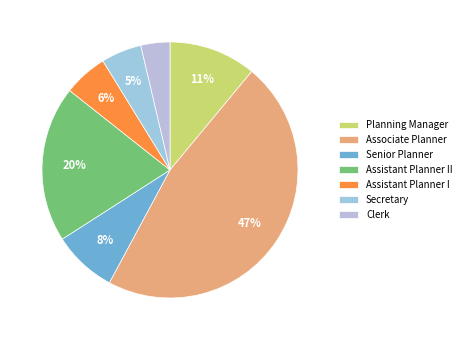

True or false: Associate Planner accounts for 47% of the total.

True